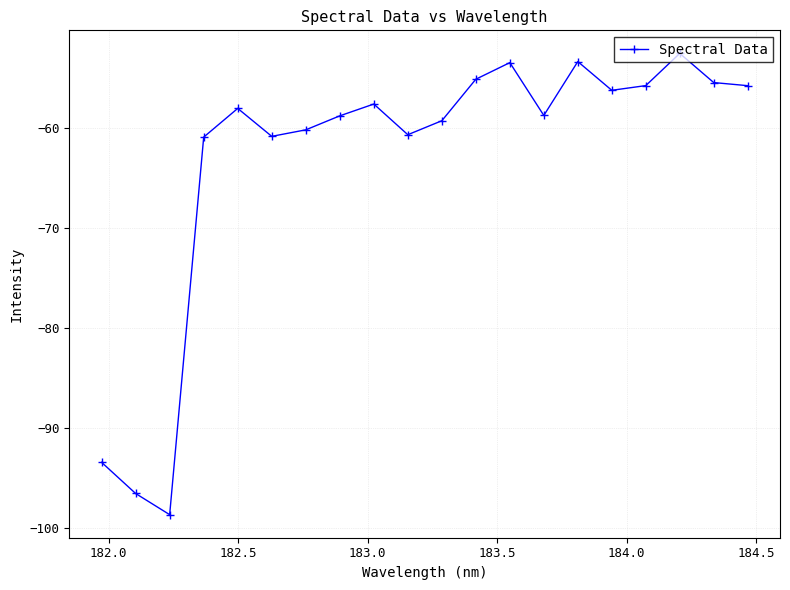

What is the smallest value displayed?

-98.6